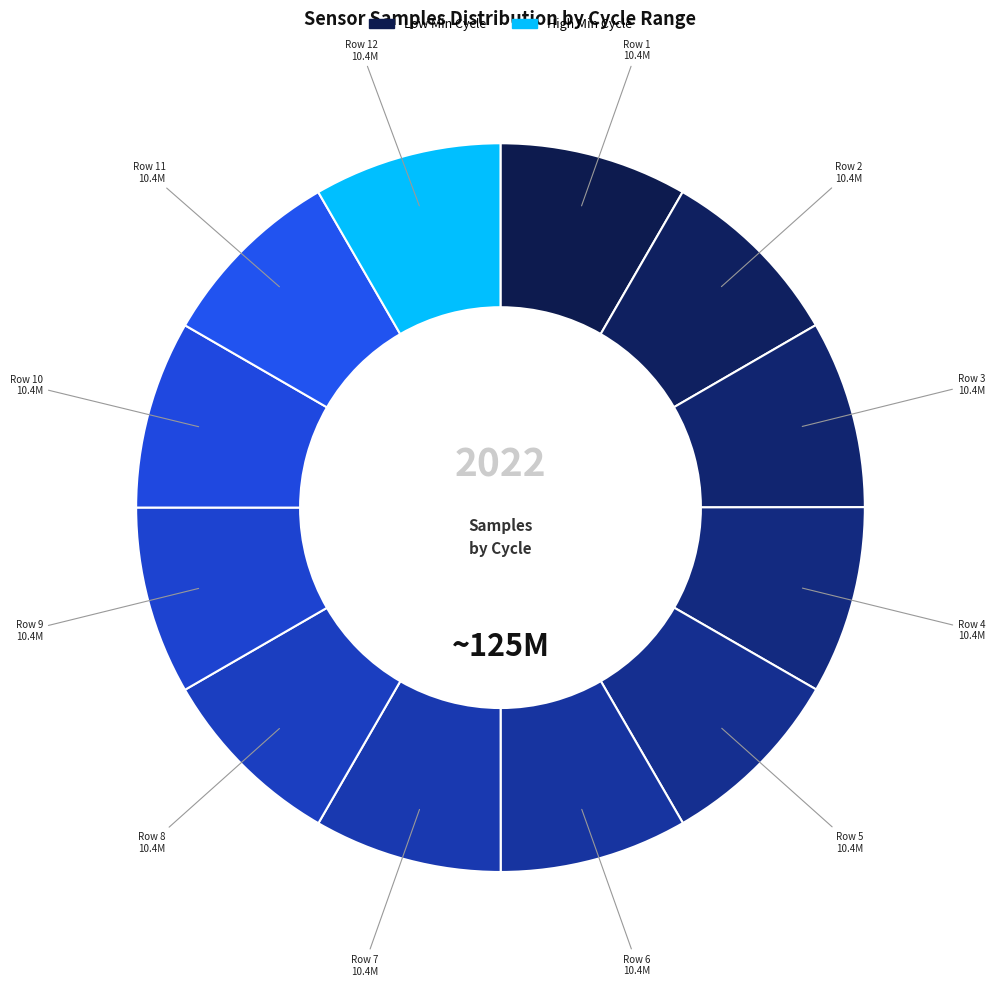

How many segments does this pie chart have?

12